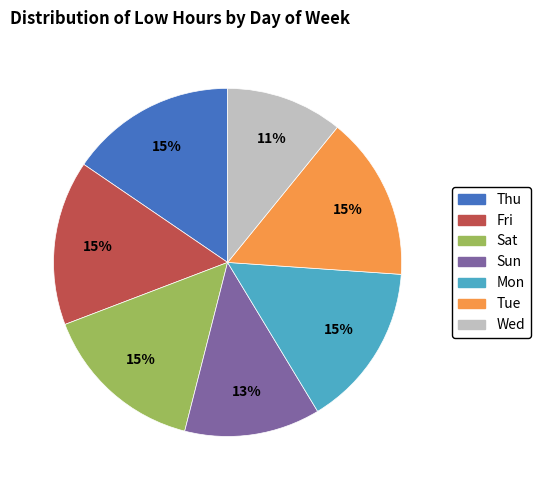

Count the number of slices in the pie.

7